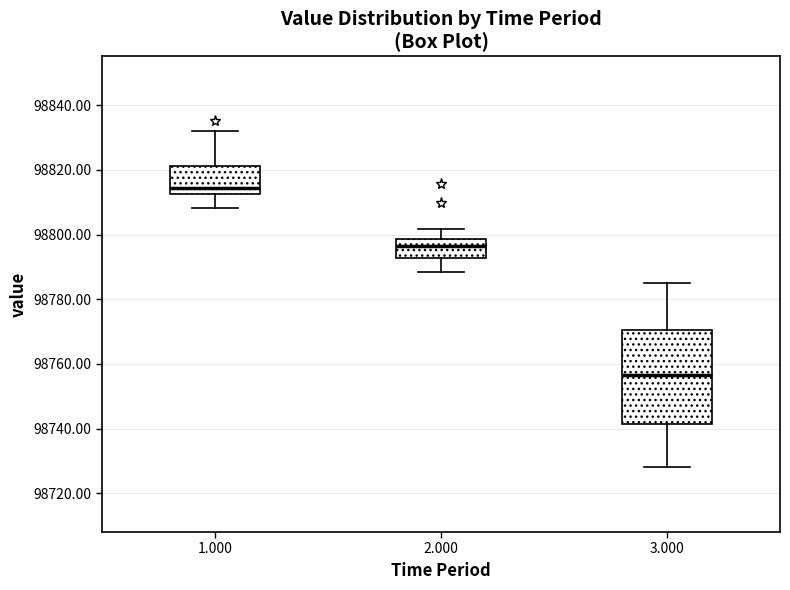

Which box is the tallest, from its lower edge to its upper edge?

3.000